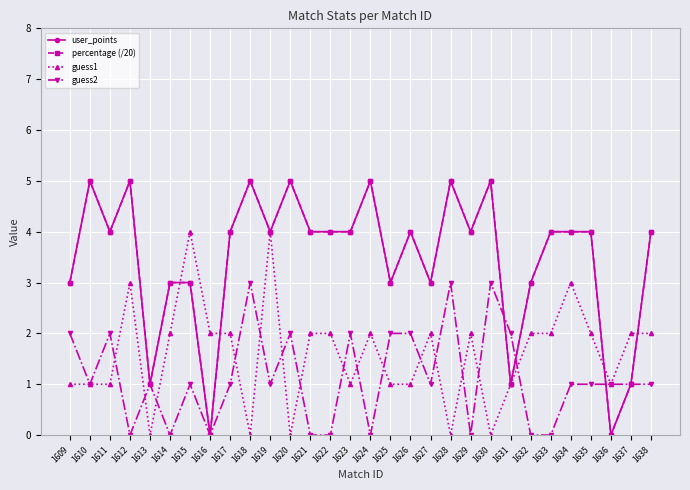

Is this an area chart (filled region under the line)?

No